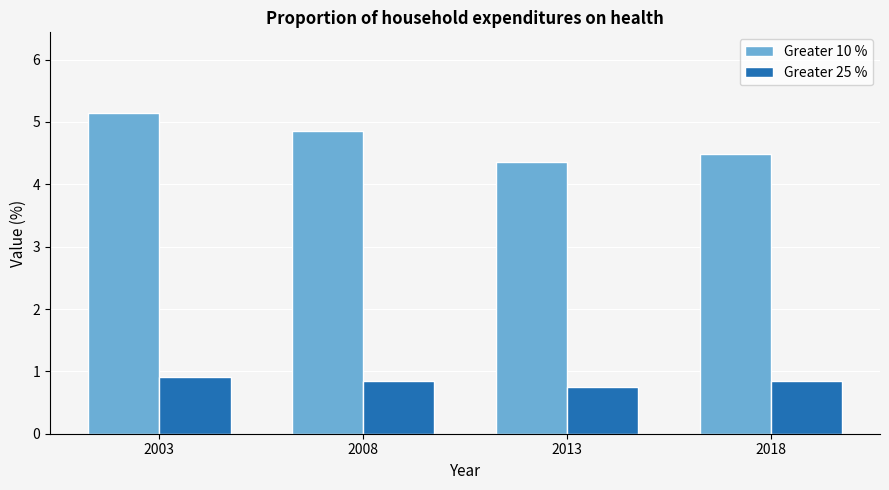

At which category does the chart reach its peak across all series?

2003